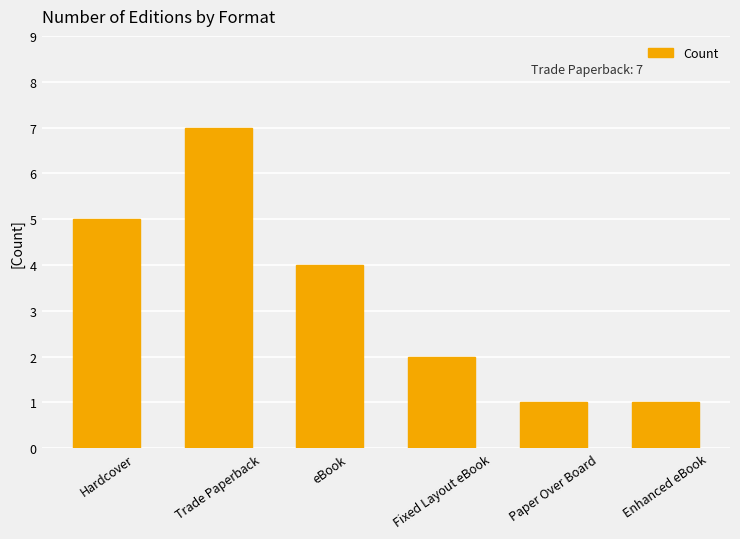

What is the sum of all values?

20